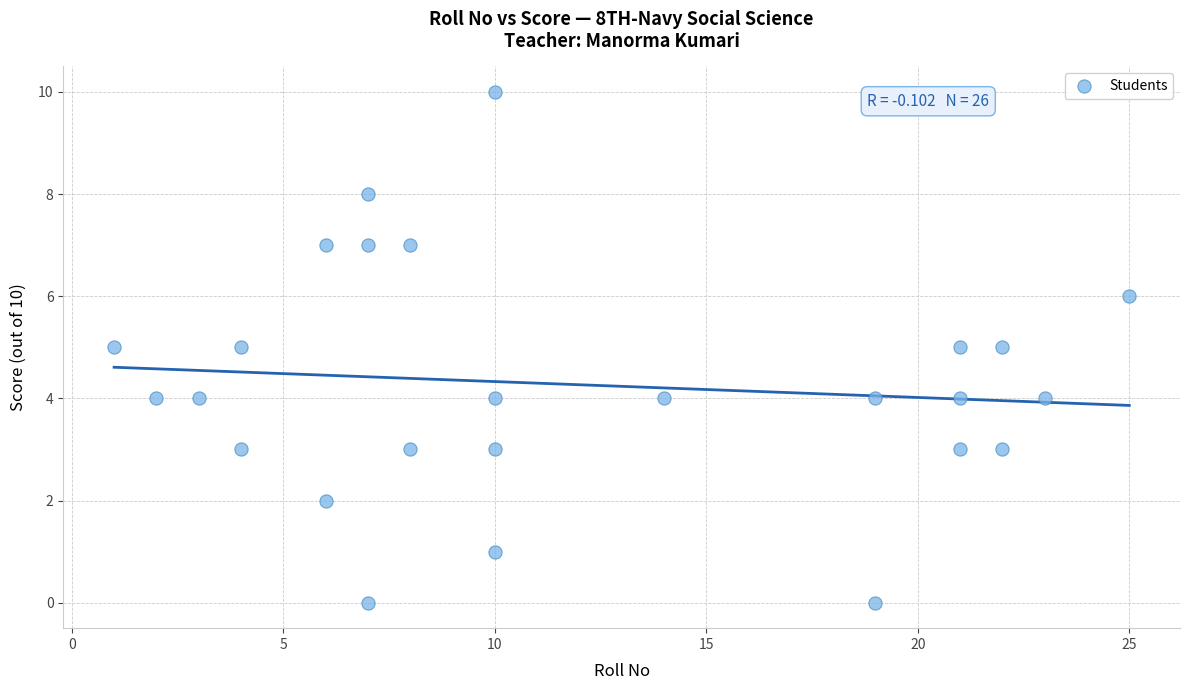

What is the range of Y values (max minus min)?

10